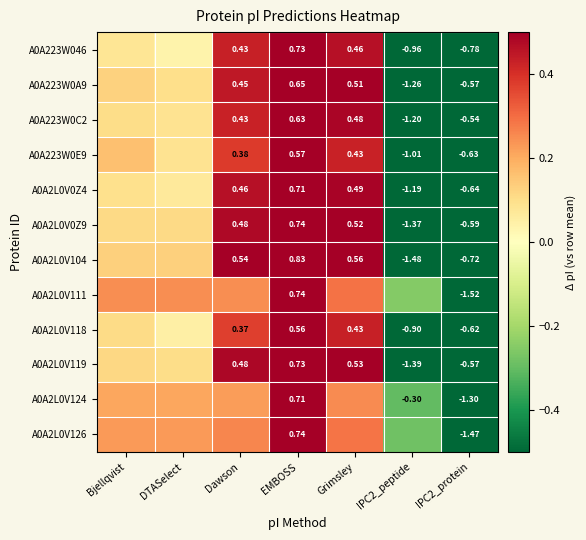

Is the value of A0A2L0V118 at Dawson greater than the value of A0A2L0V0Z4 at IPC2_protein?

Yes